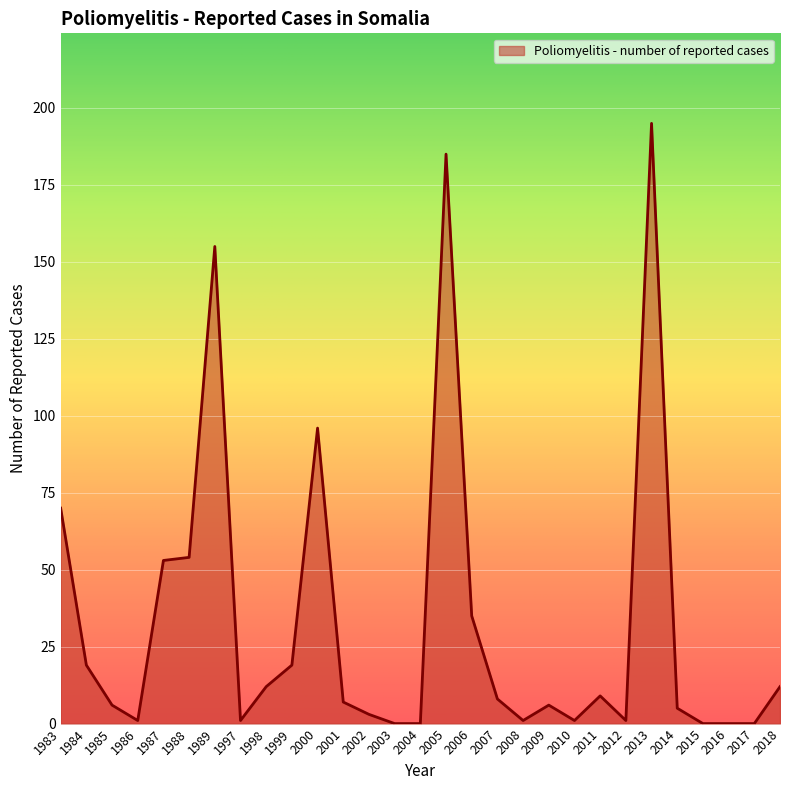

Reading left to right, transcribe all the data shown in this chart.

1983=70	1984=19	1985=6	1986=1	1987=53	1988=54	1989=155	1997=1	1998=12	1999=19	2000=96	2001=7	2002=3	2003=0	2004=0	2005=185	2006=35	2007=8	2008=1	2009=6	2010=1	2011=9	2012=1	2013=195	2014=5	2015=0	2016=0	2017=0	2018=12